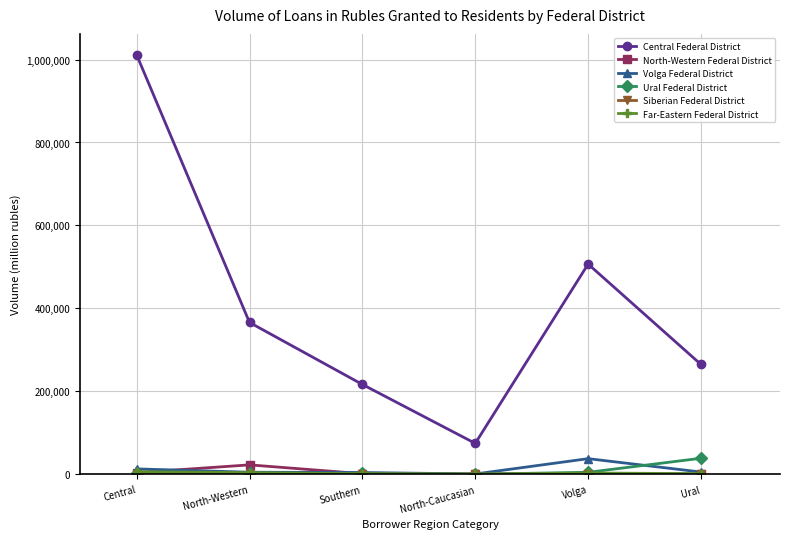

What is the total value across all series at North-Western?

399635